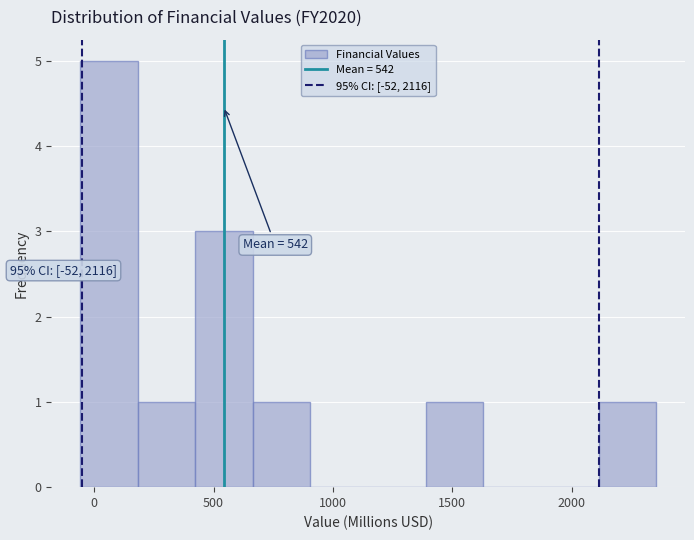

Over which range of the x-axis is the bar tallest?

-50 to 200